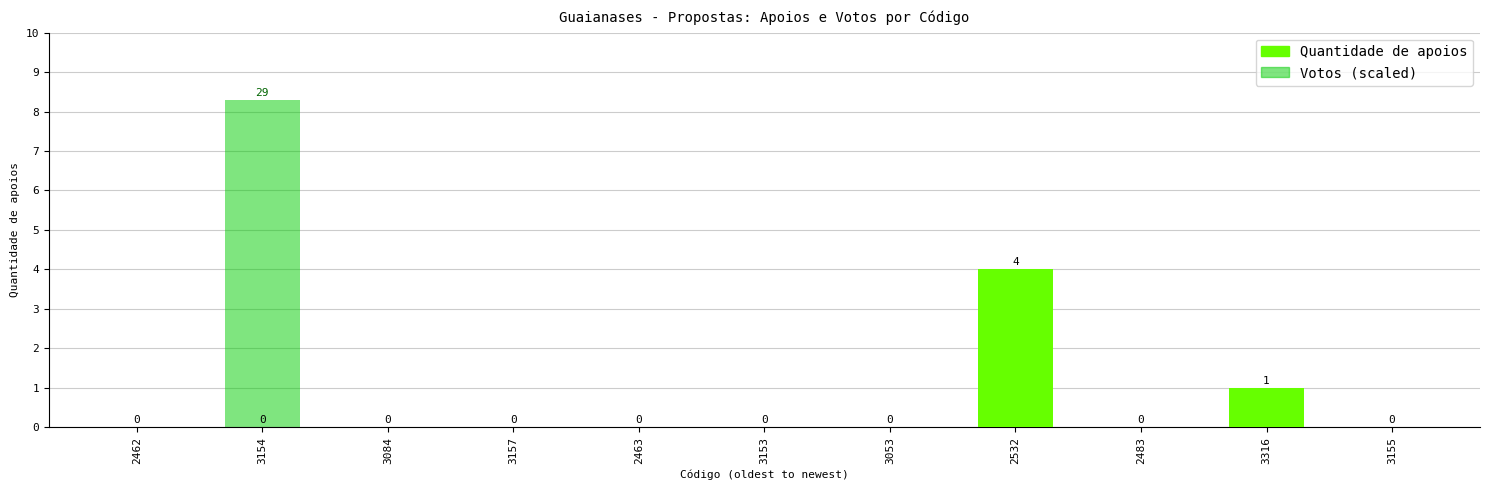

What is the total value across all series at 3316?

1.0